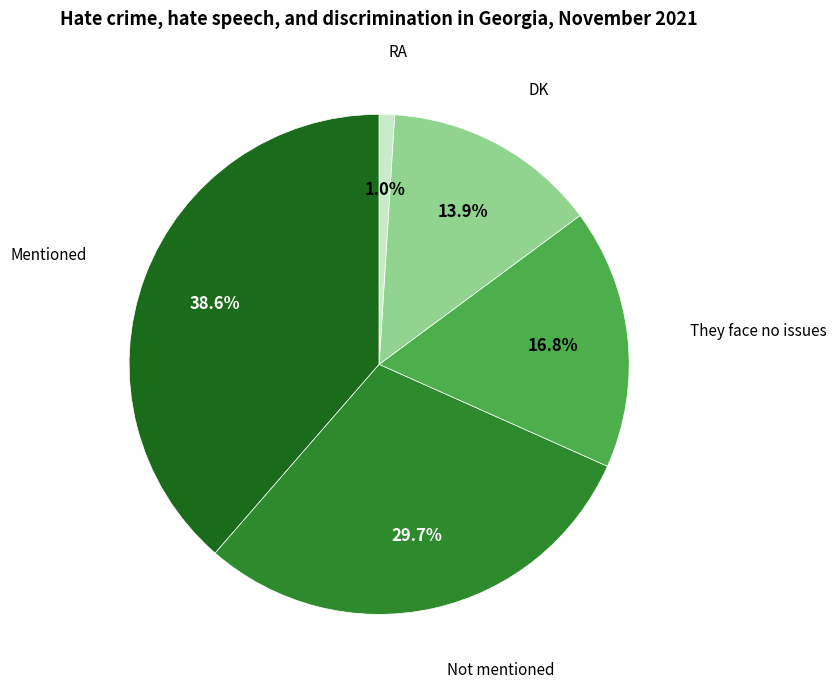

What is the ratio of the value at DK to the value at Mentioned?

0.4